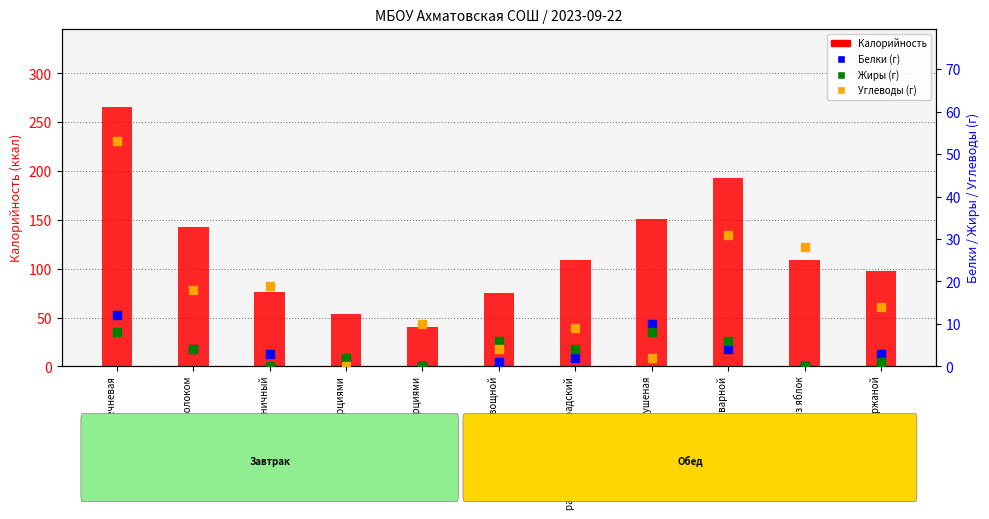

At how many categories does at least one series exceed 214?

1